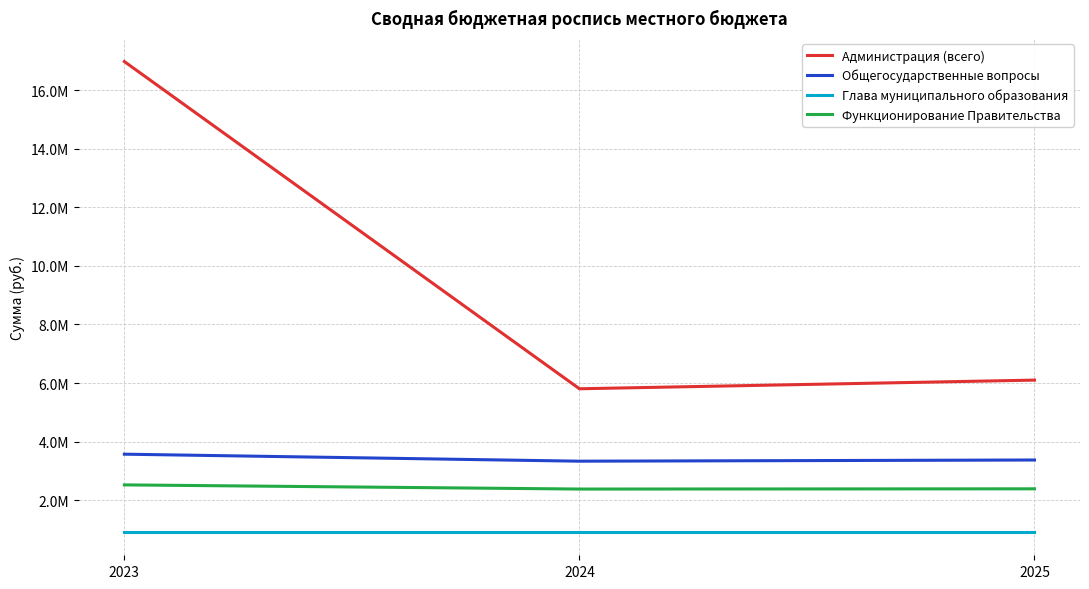

What is the difference between the maximum and minimum values in the Общегосударственные вопросы series?

239314.0